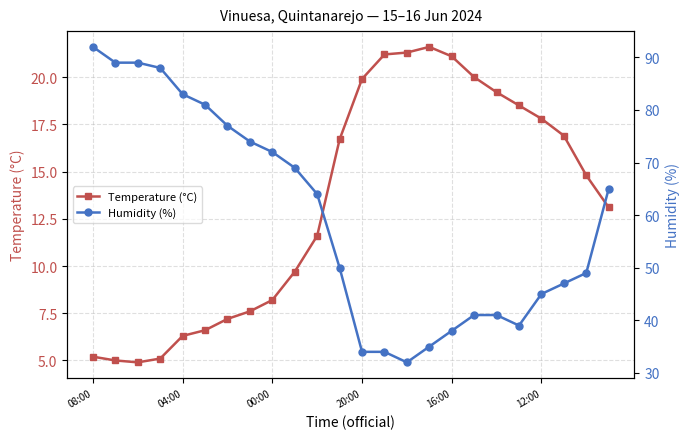

Which series has the widest spread of values?

Humidity (%)